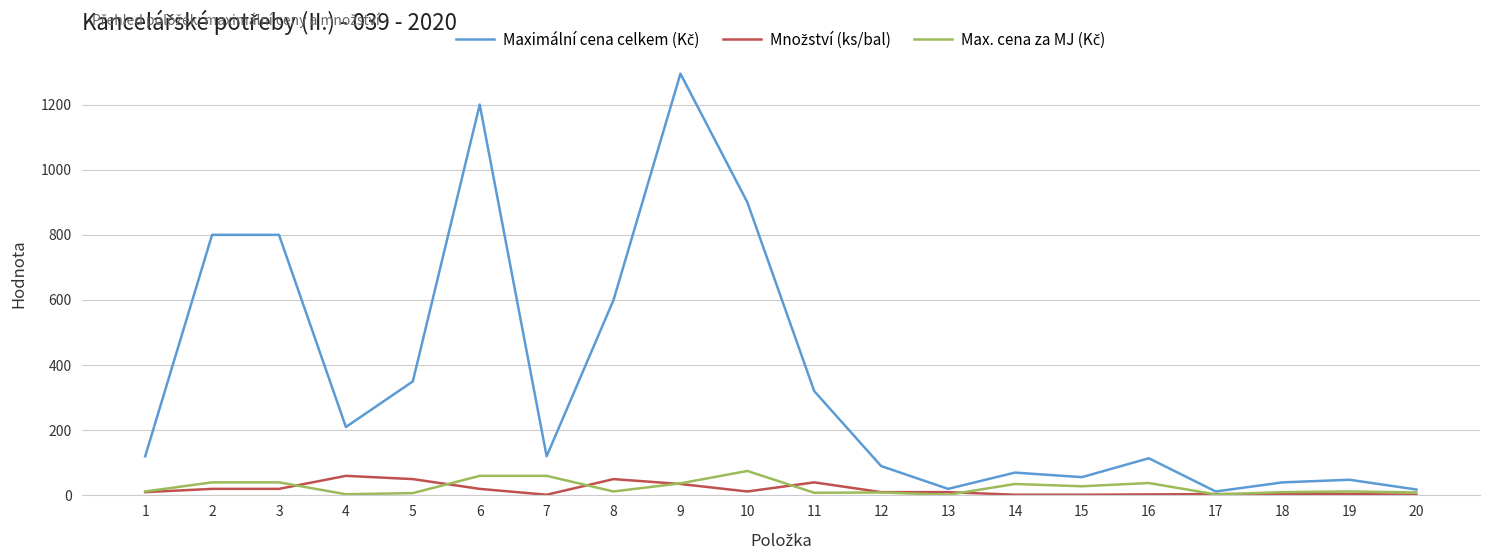

At which category is the sum across all series the highest?

9